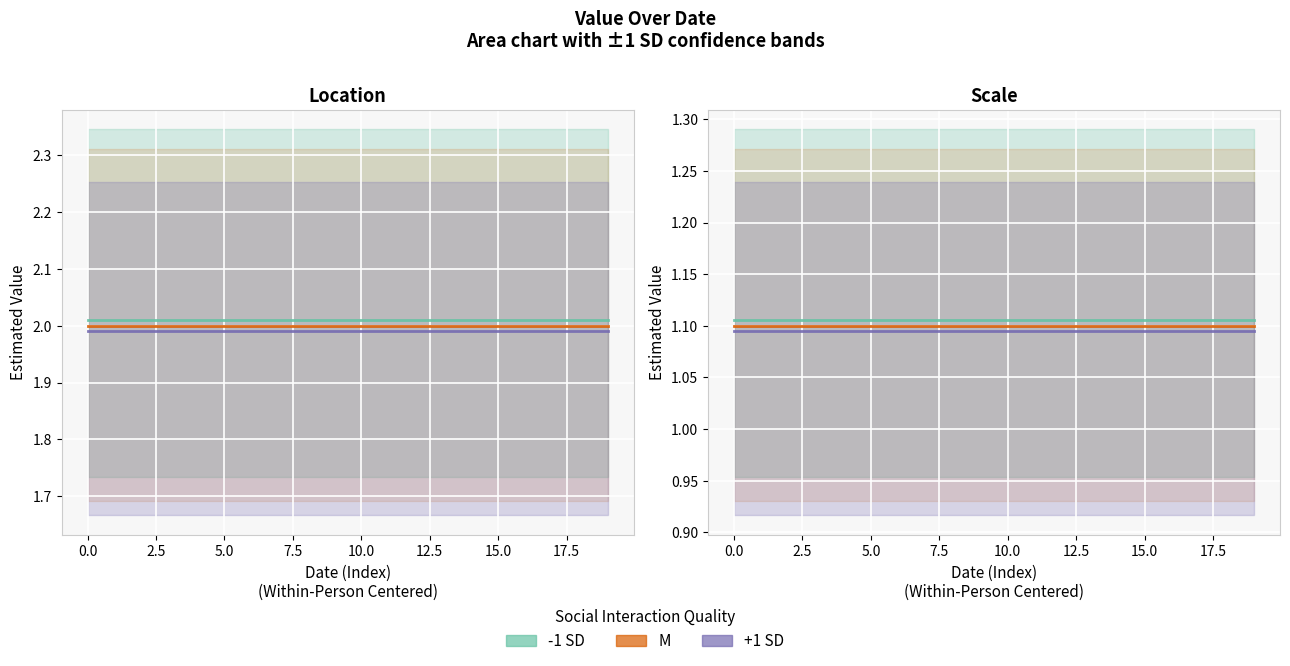

What is the value of the M point at the 10th from the left?

1.1